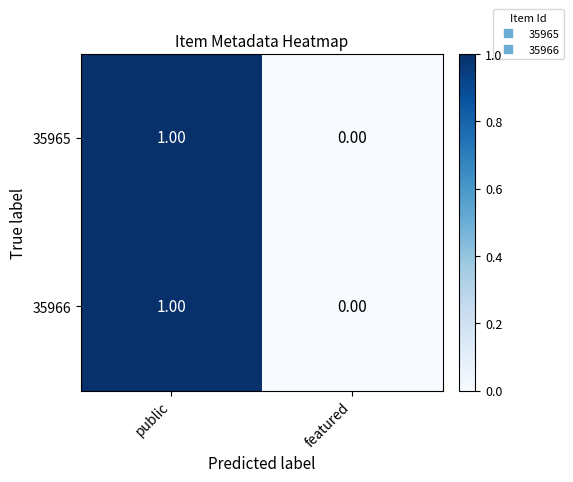

At which label does 35965 reach its minimum?

featured